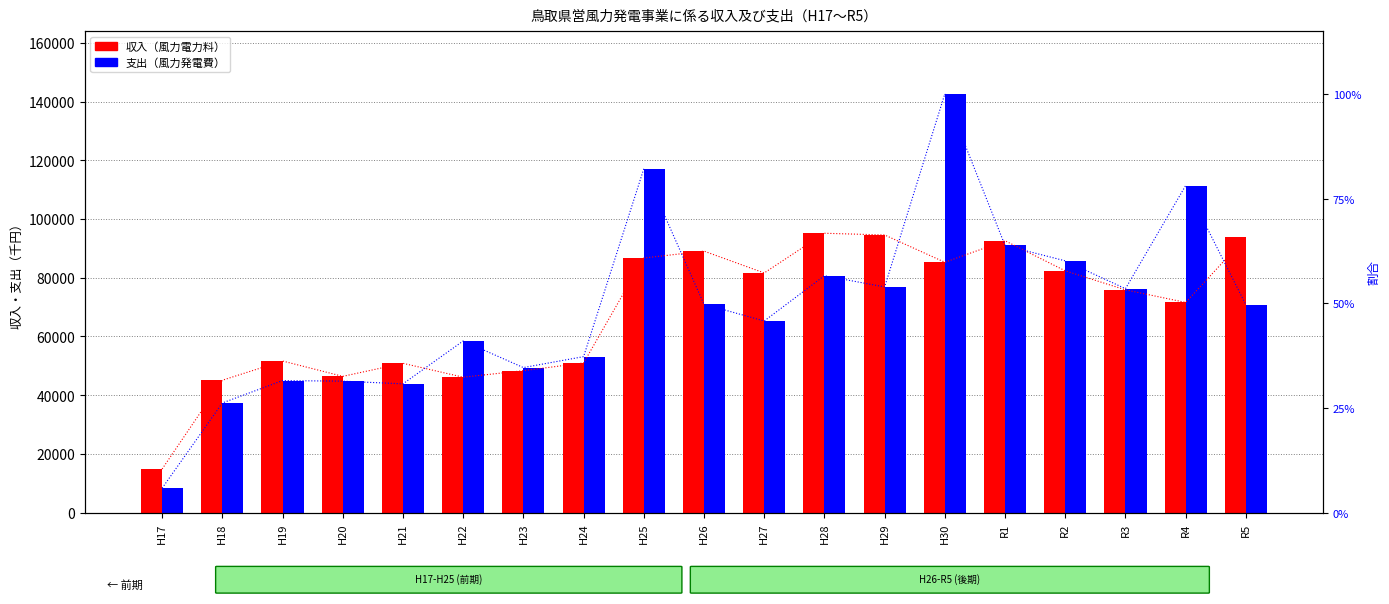

Which category has the lowest value across all series?

H17